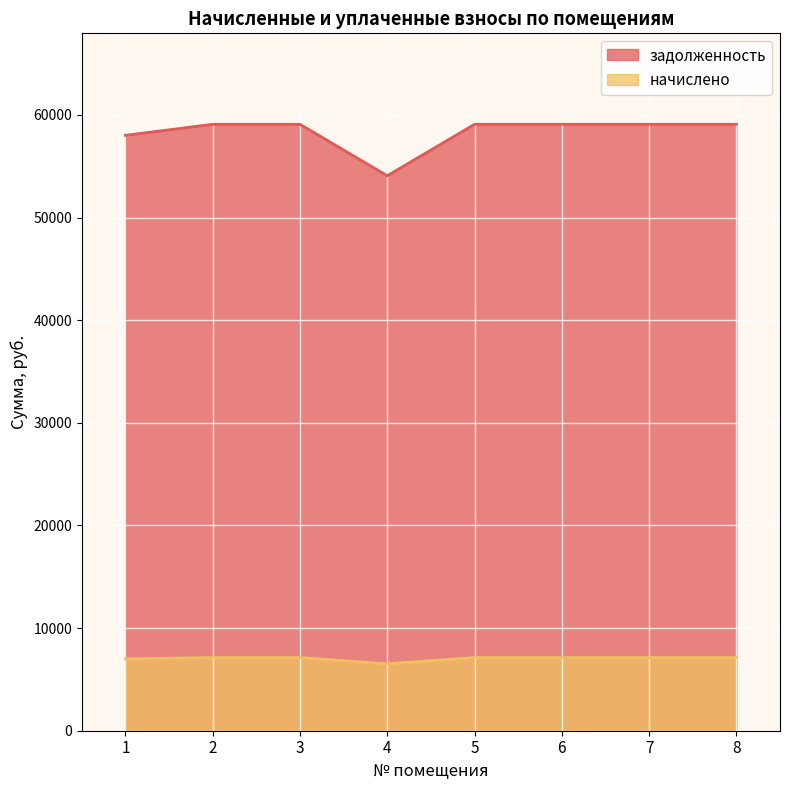

Which series changed the most between 3 and 6?

задолженность